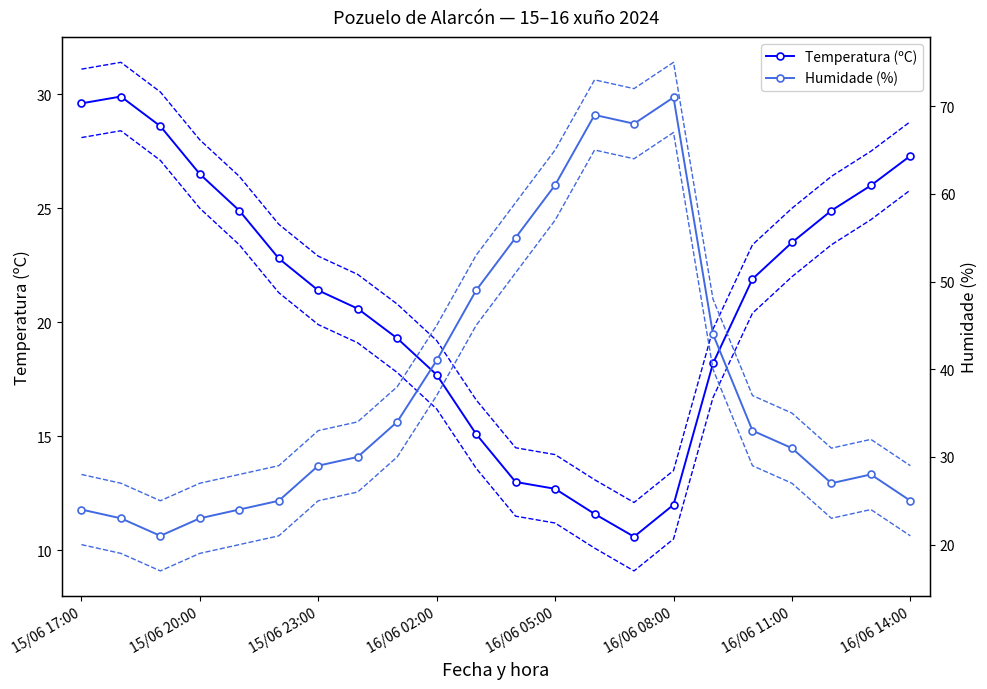

At which label does Temperatura (ºC) first exceed 21?

15/06 17:00